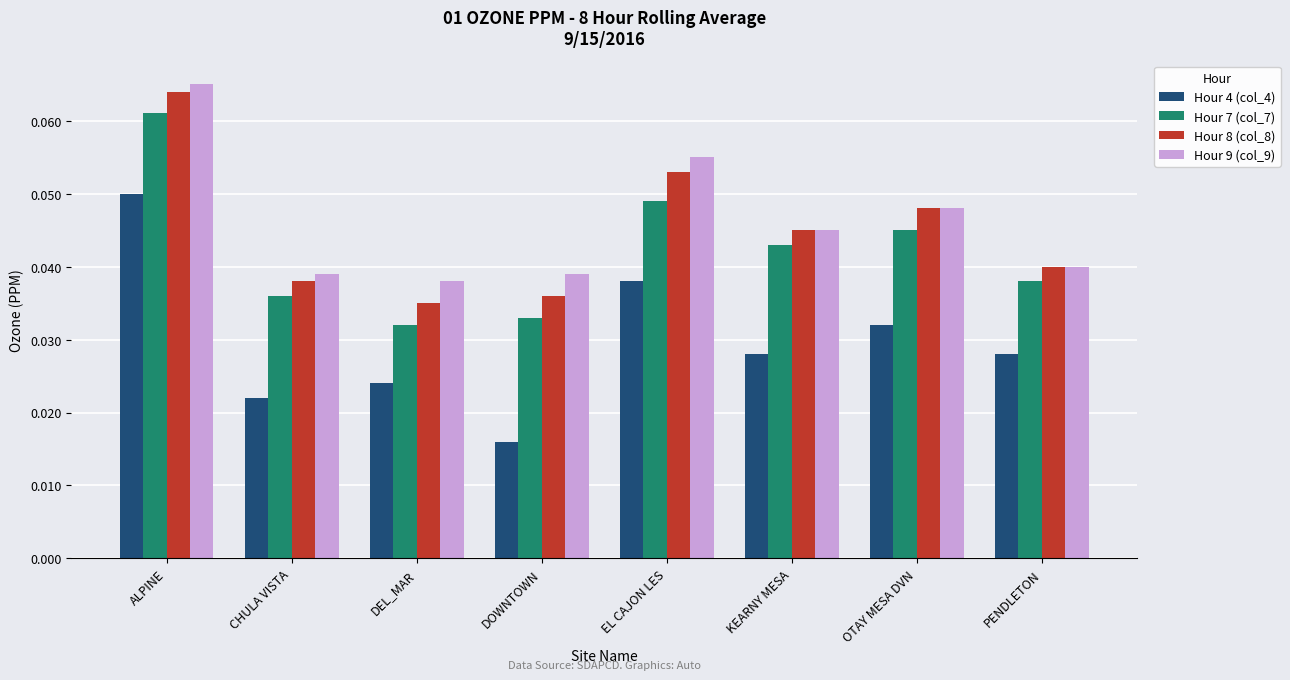

Which series has the largest range (max minus min)?

Hour 4 (col_4)